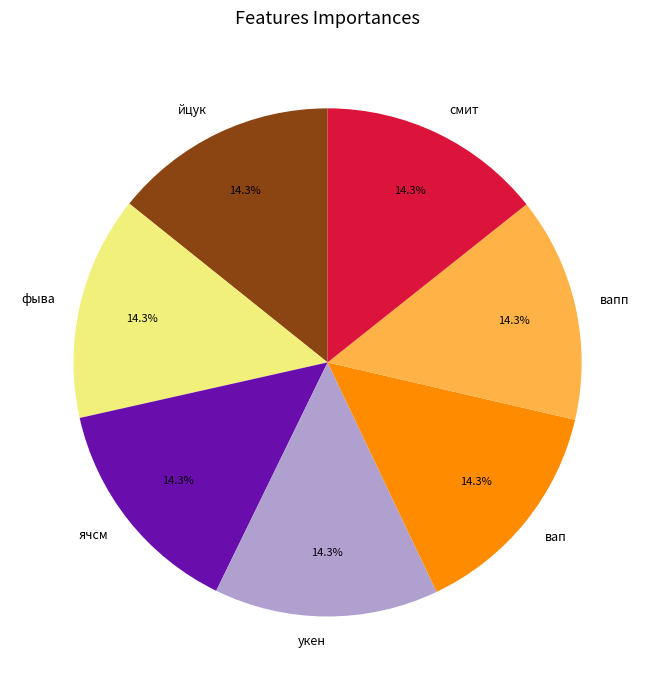

Does смит account for over 50% of the chart?

No